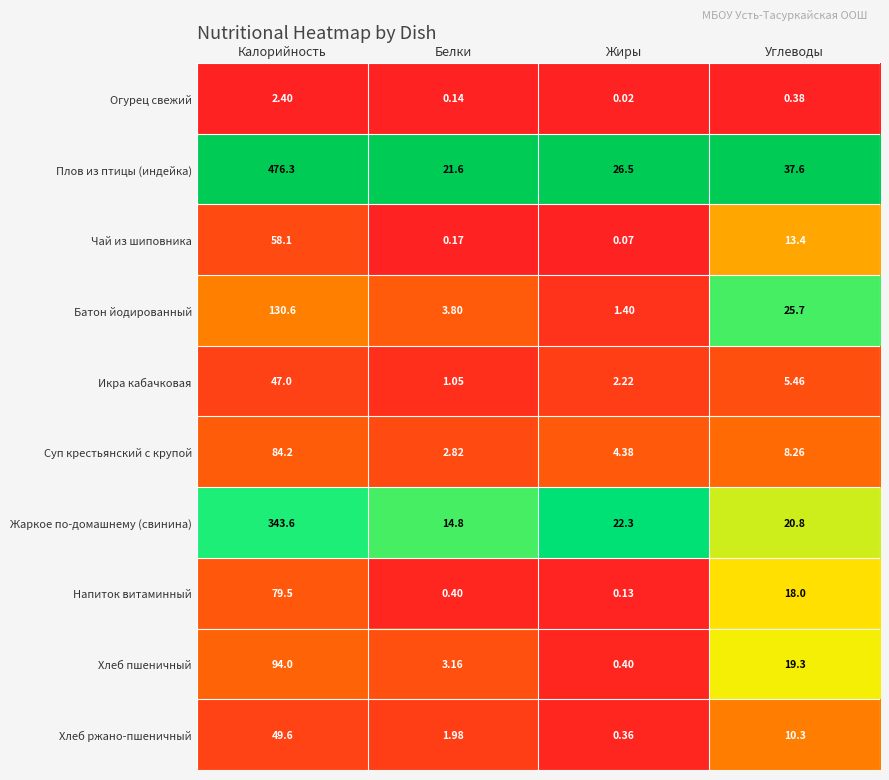

Which category has the lowest value across all series?

Жиры